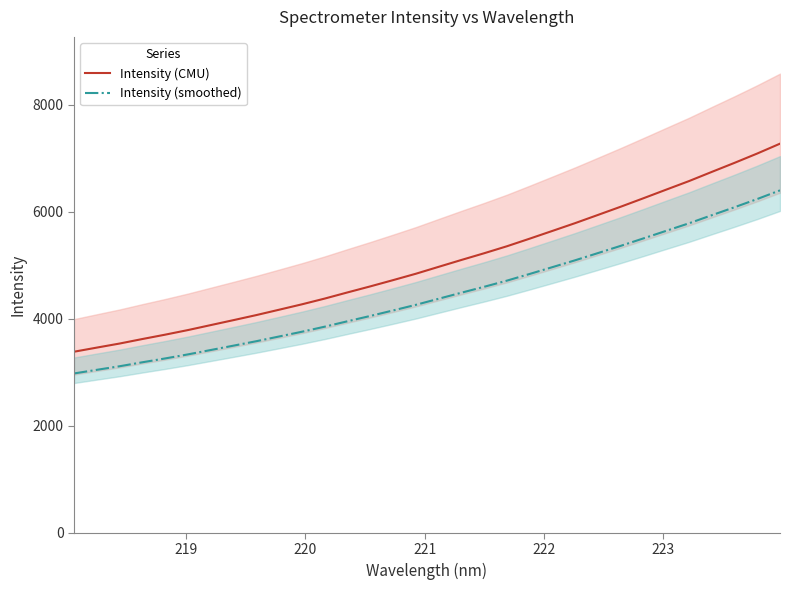

True or false: Intensity (smoothed) and Intensity (CMU) intersect in this chart.

False